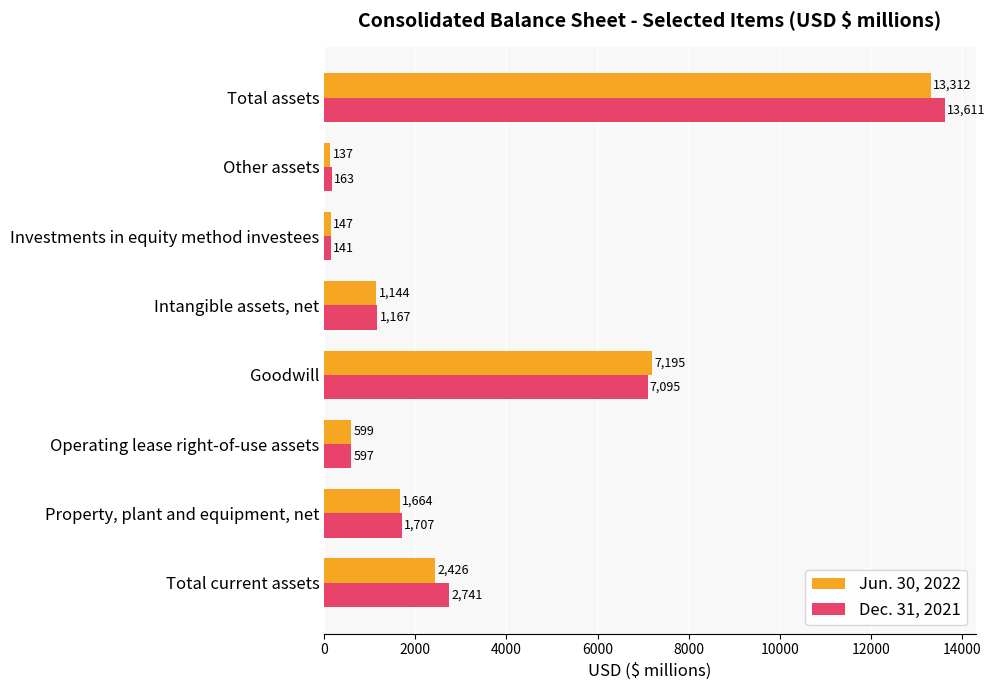

Which series changed the most between Investments in equity method investees and Other assets?

Dec. 31, 2021